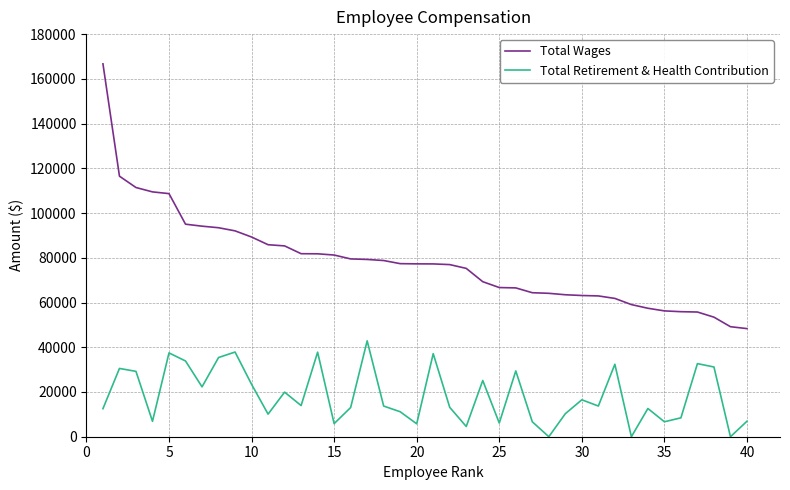

List the series in order of their peak value, highest first.

Total Wages, Total Retirement & Health Contribution